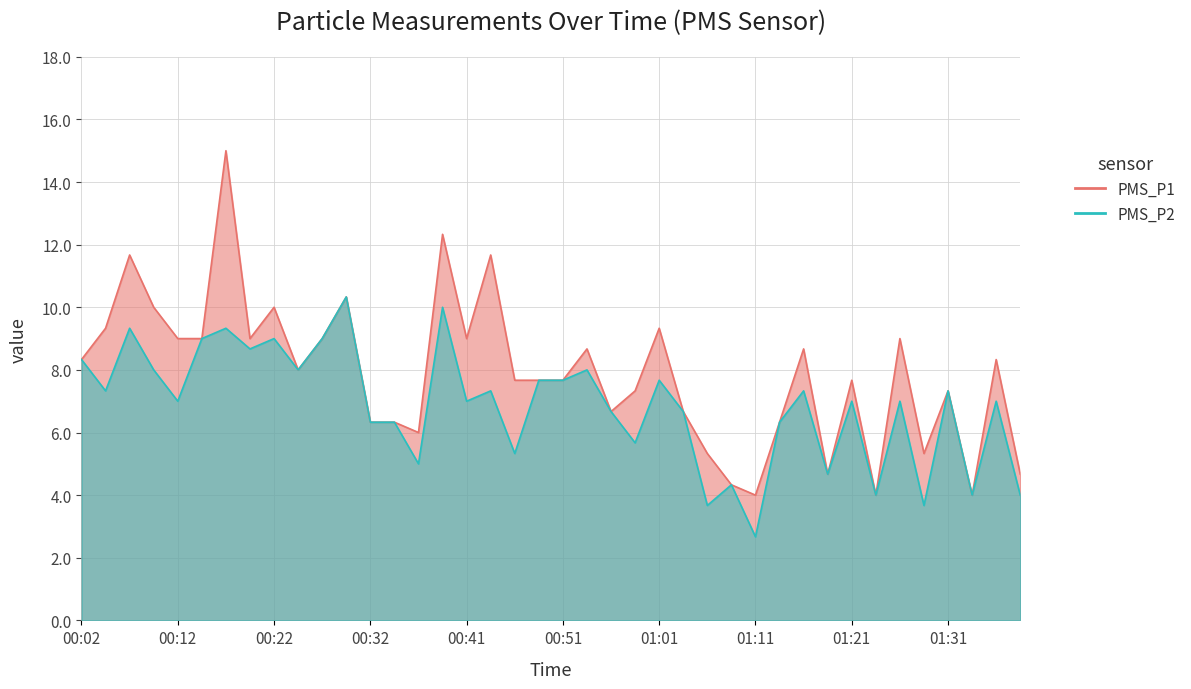

How many values in the PMS_P2_line series are below 7?

16